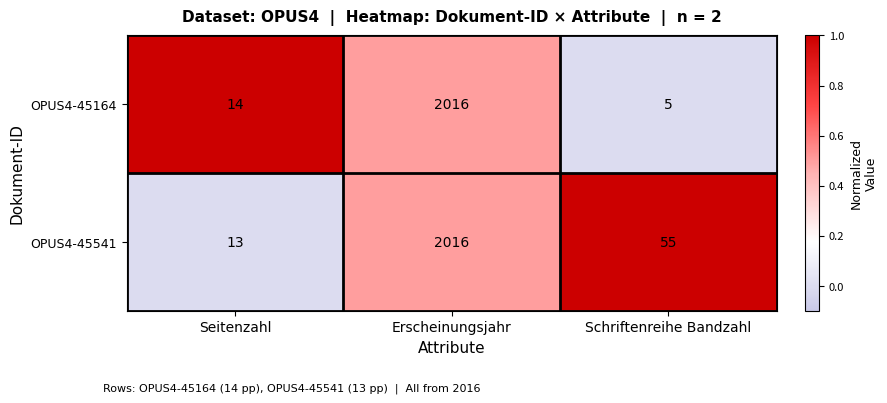

What is the highest value of the OPUS4-45541 series?

2016